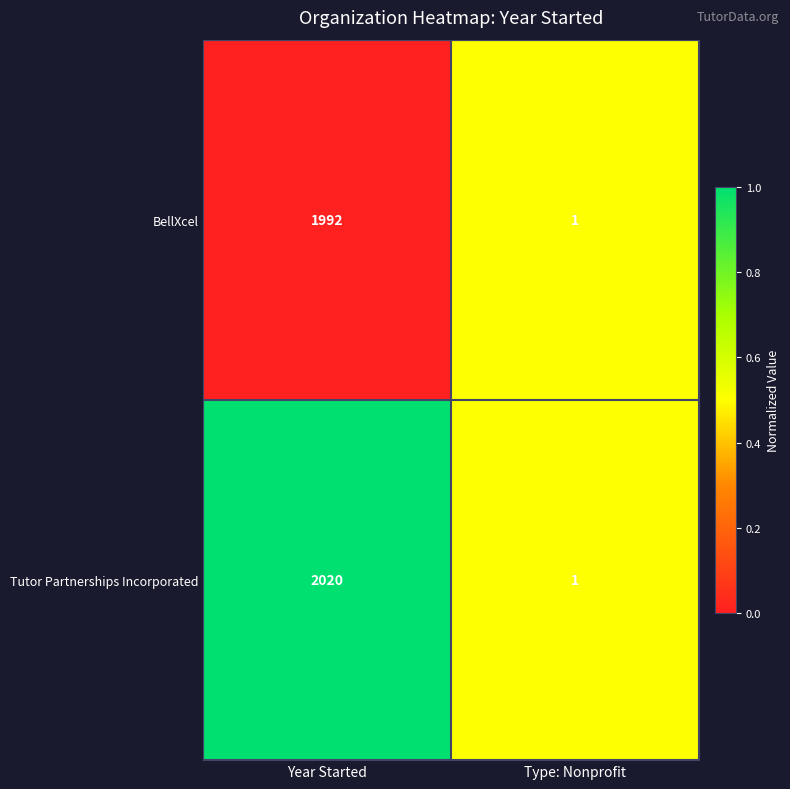

At which category is the sum across all series the highest?

Year Started